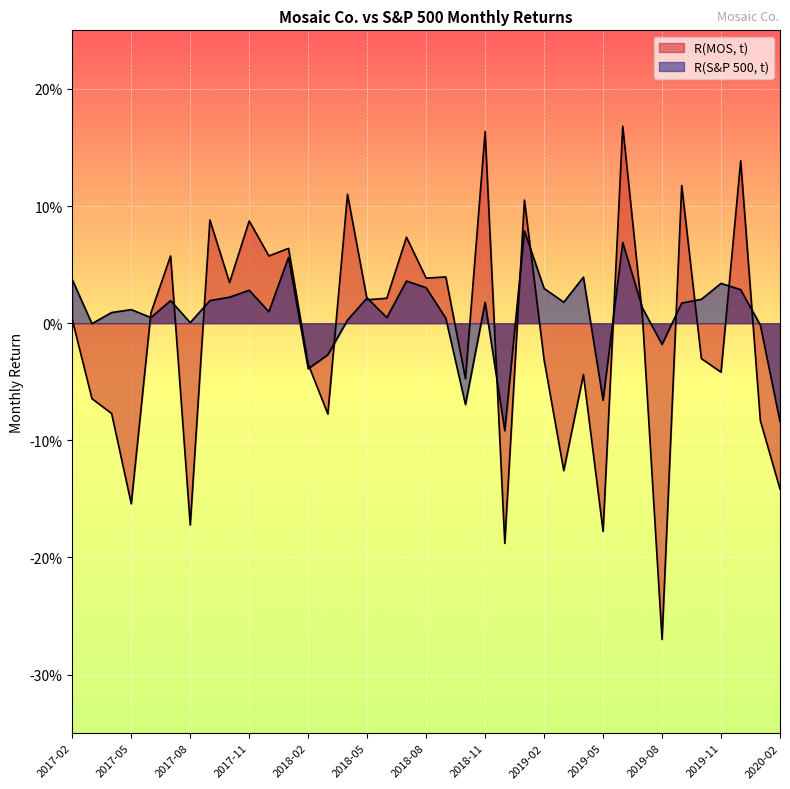

What is the maximum value for R(S&P 500, t)?

0.1